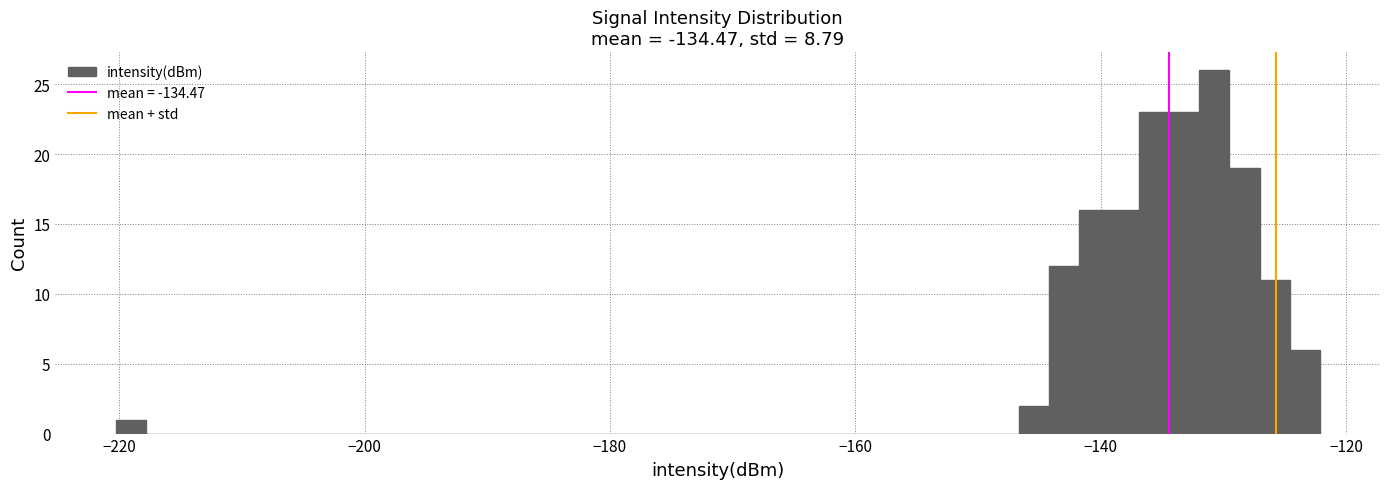

Around what value on the x-axis is the tallest bar? Give the approximate position of its centre, as read against the axis.

-130